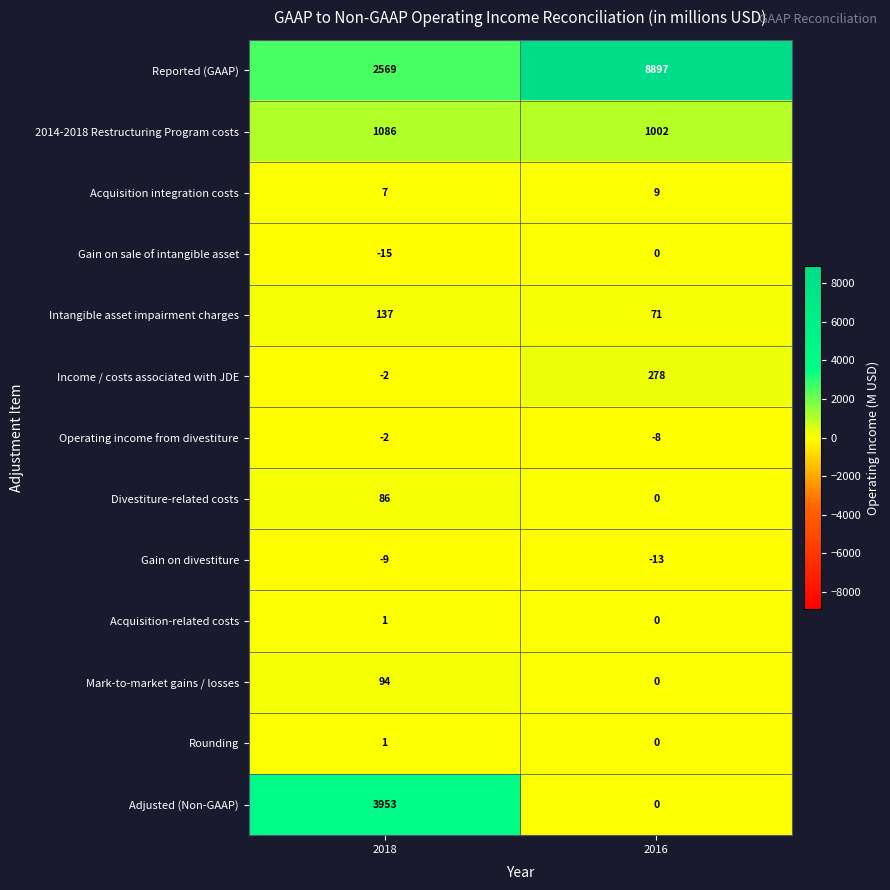

The Acquisition-related costs series shows 0 at 2018. True or false?

False